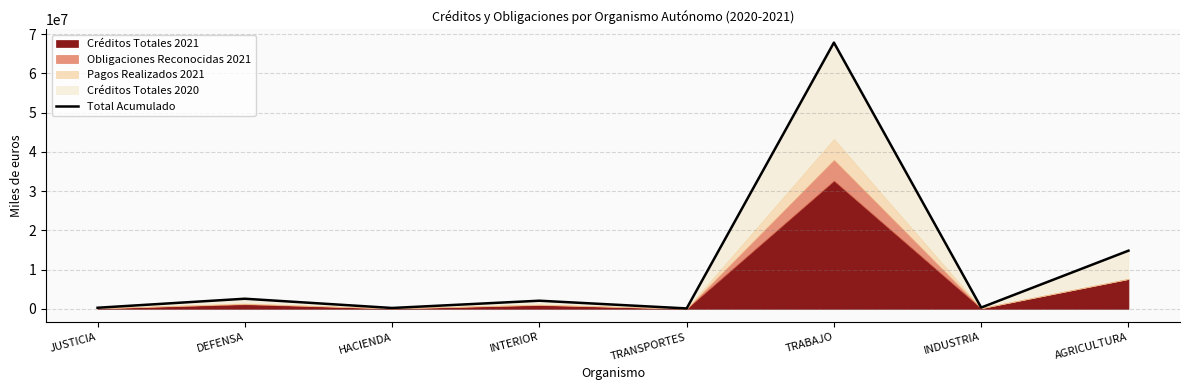

Between AGRICULTURA and TRABAJO, which is larger?

TRABAJO